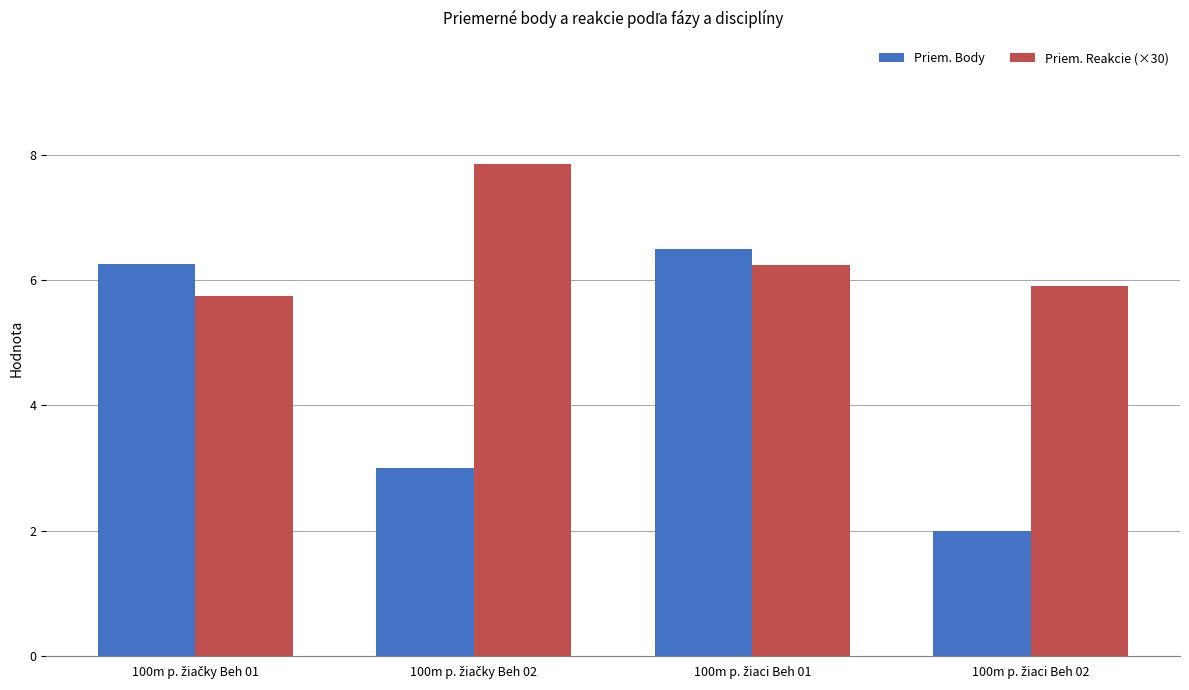

How many Priem. Reakcie (×30) values are between 5 and 7?

3